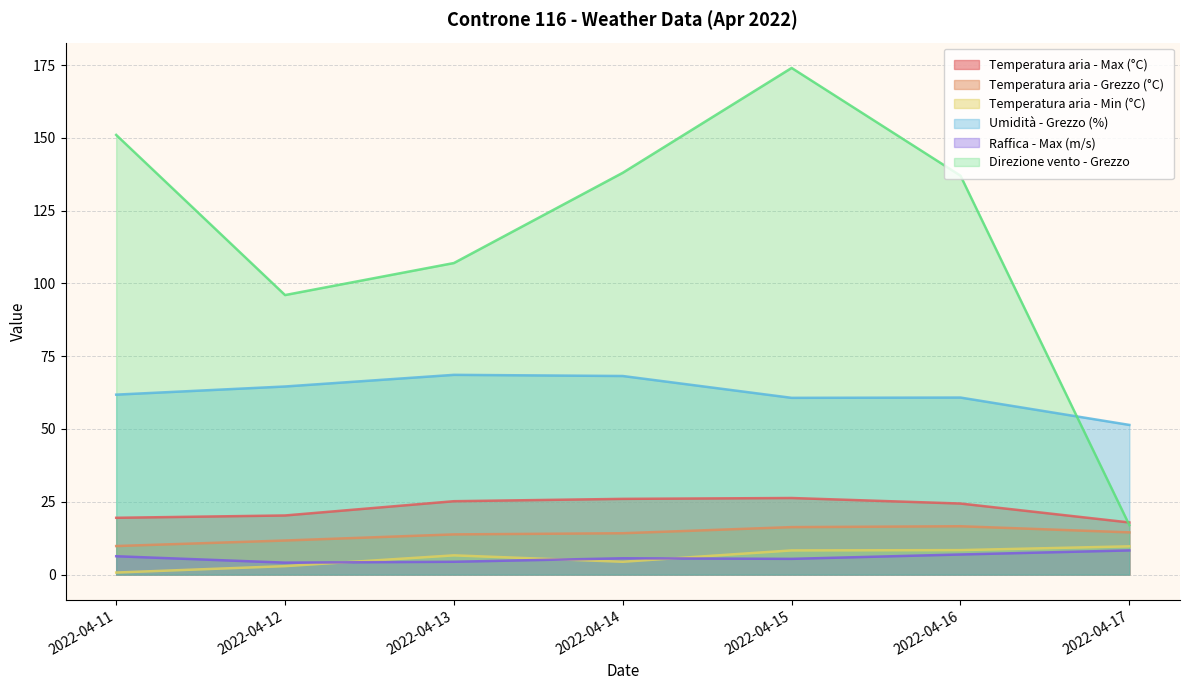

Where does the Temperatura aria - Grezzo (°C) series first go above 14?

2022-04-14